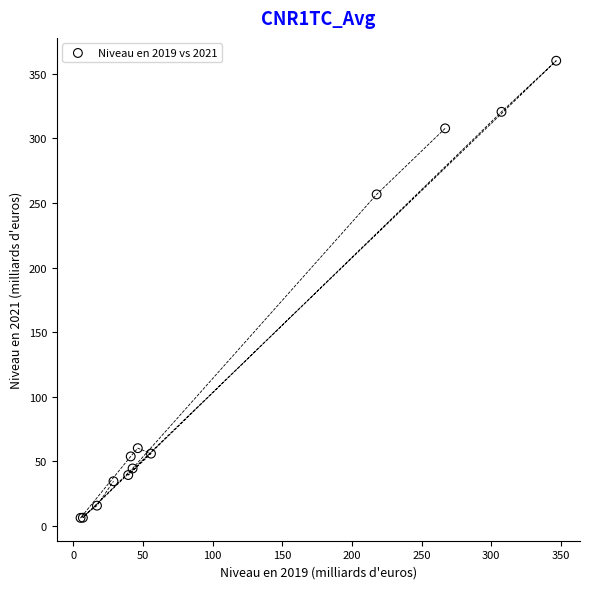

What Y value in the scatter plot is closest to 183?

256.7